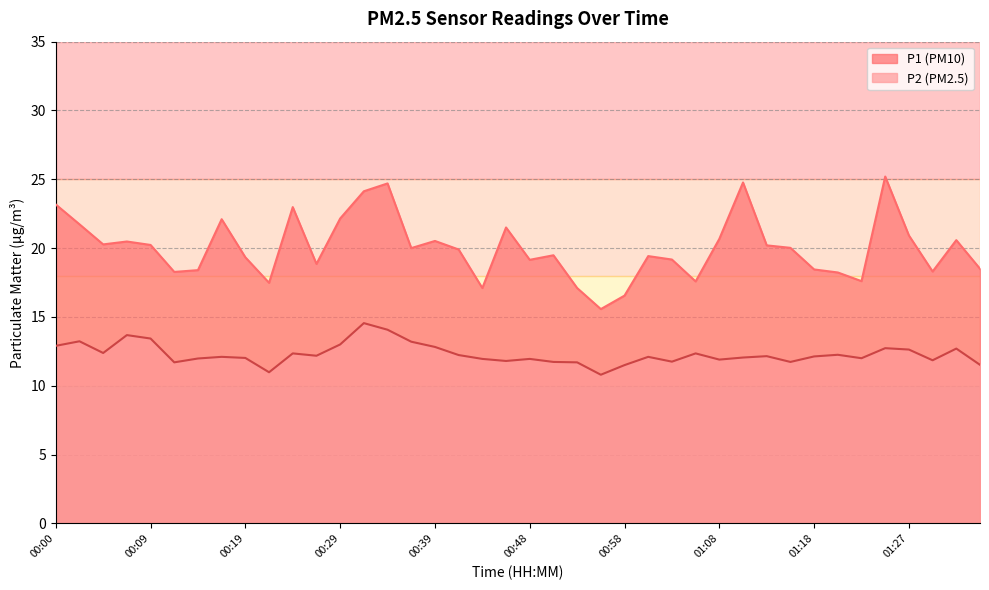

What is the highest value of the P2 series?

14.6